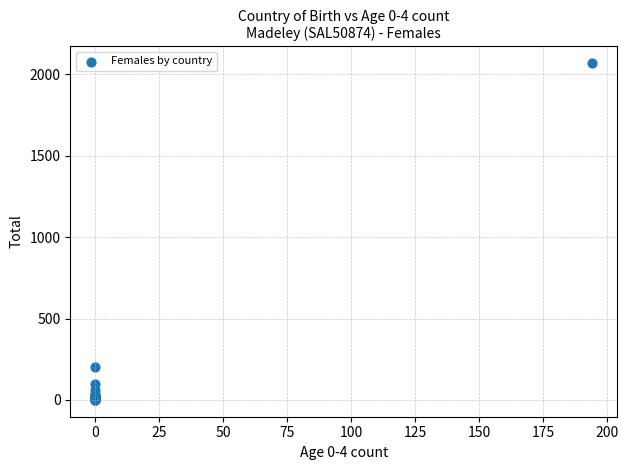

What Y value in the scatter plot is closest to 1034?

204